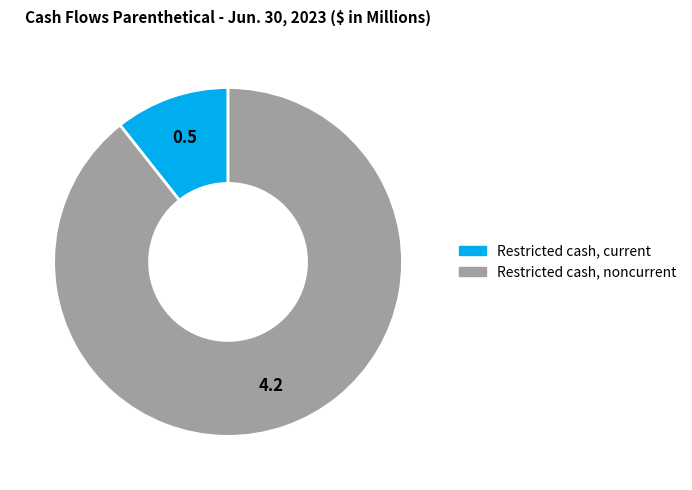

Between Restricted cash, current and Restricted cash, noncurrent, which is larger?

Restricted cash, noncurrent